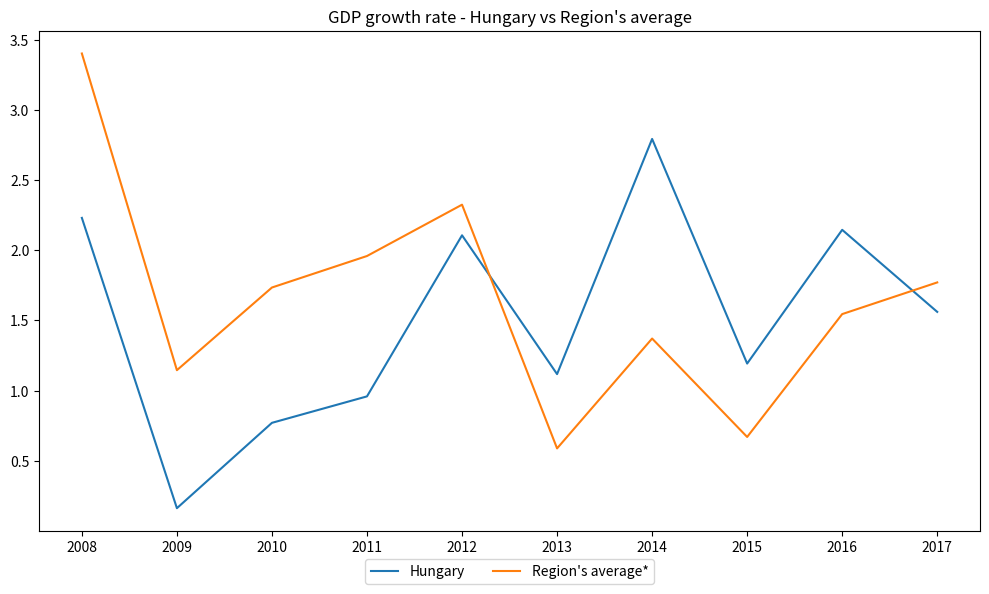

Rank the series by their maximum value, from lowest to highest.

Hungary, Region's average*